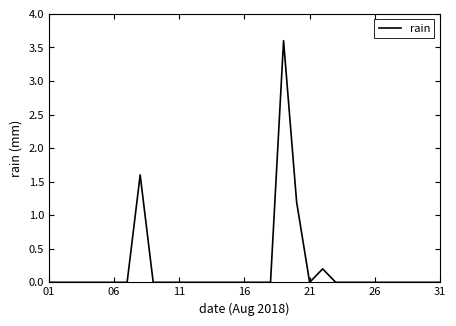

What is the maximum value shown in the chart?

3.6